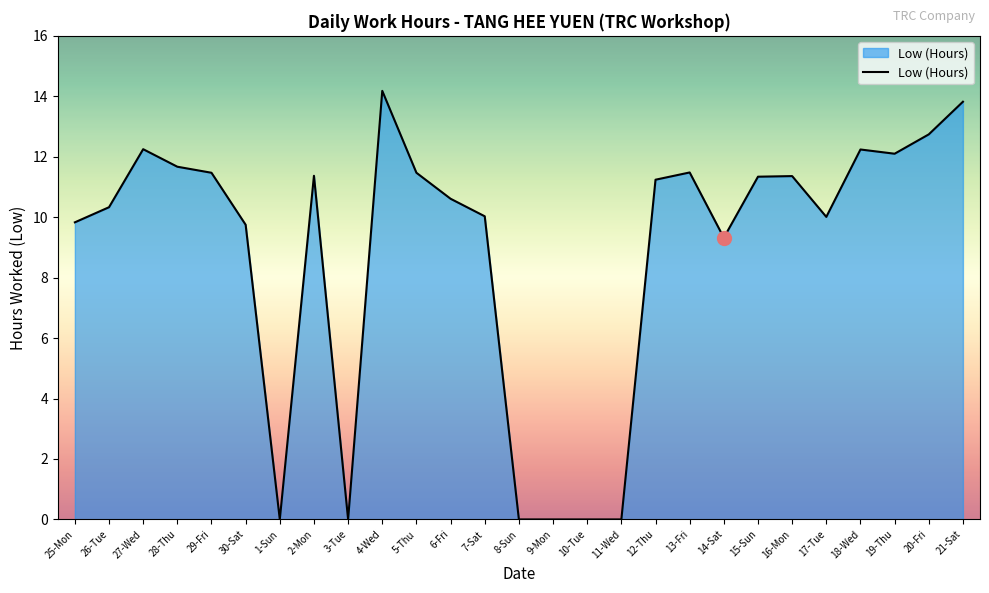

What is the sum of the values at 17-Tue and 6-Fri?

20.6